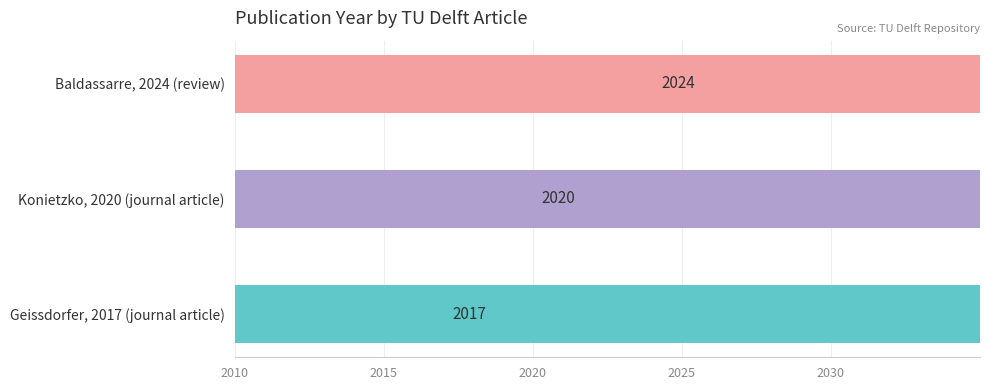

How many data points are above 2020?

1